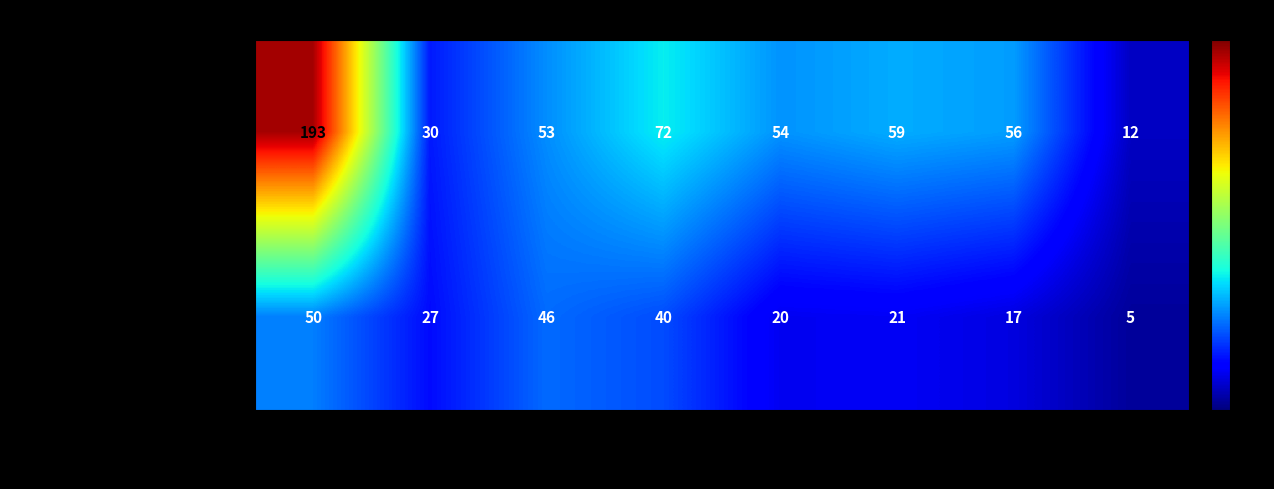

At which category is the sum across all series the highest?

2023-10